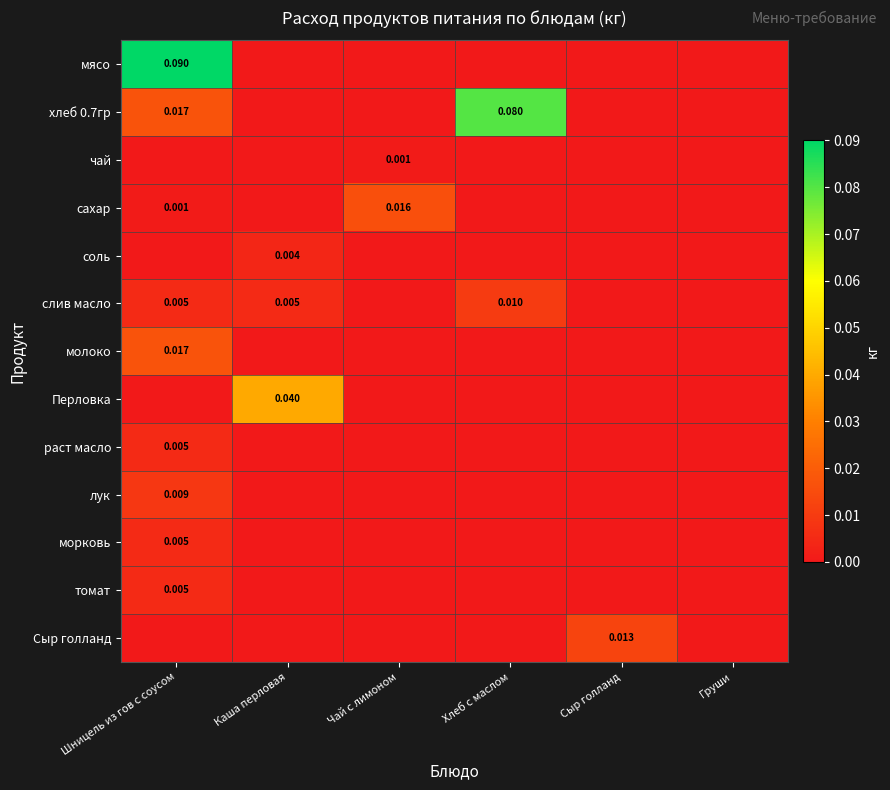

Is it true that Перловка equals -0.0 at Шницель из гов с соусом?

False